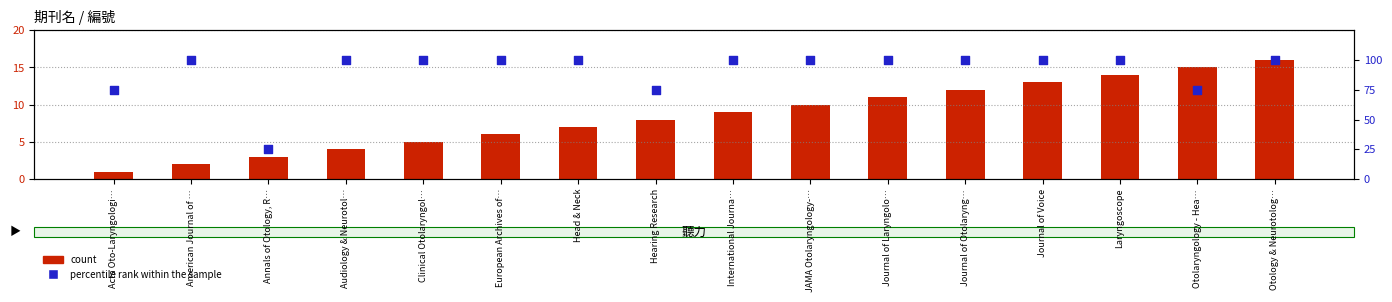

What are all the series names shown in the legend?

count, percentile rank within the sample